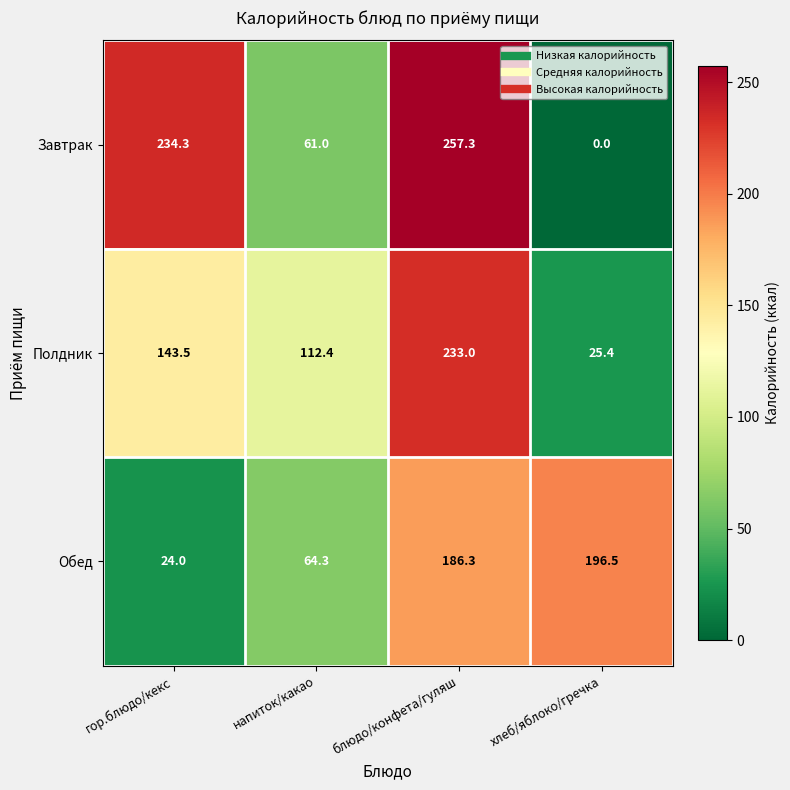

What is the average value of the Обед series?

117.8